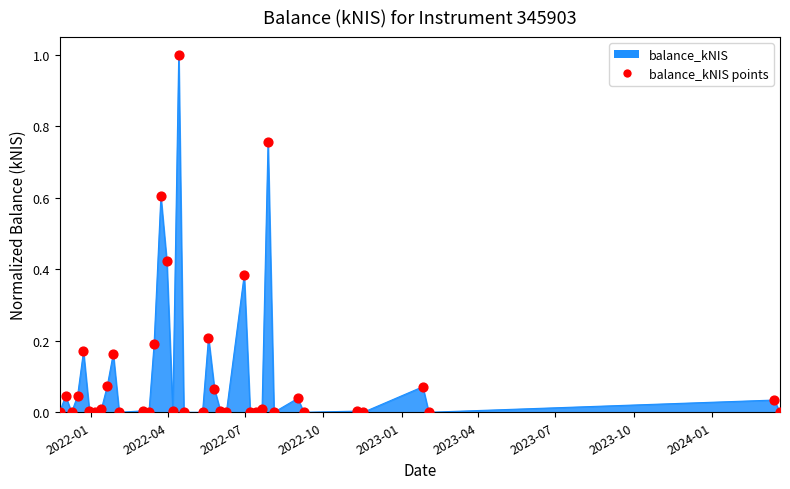

What is the greatest value displayed?

1.0